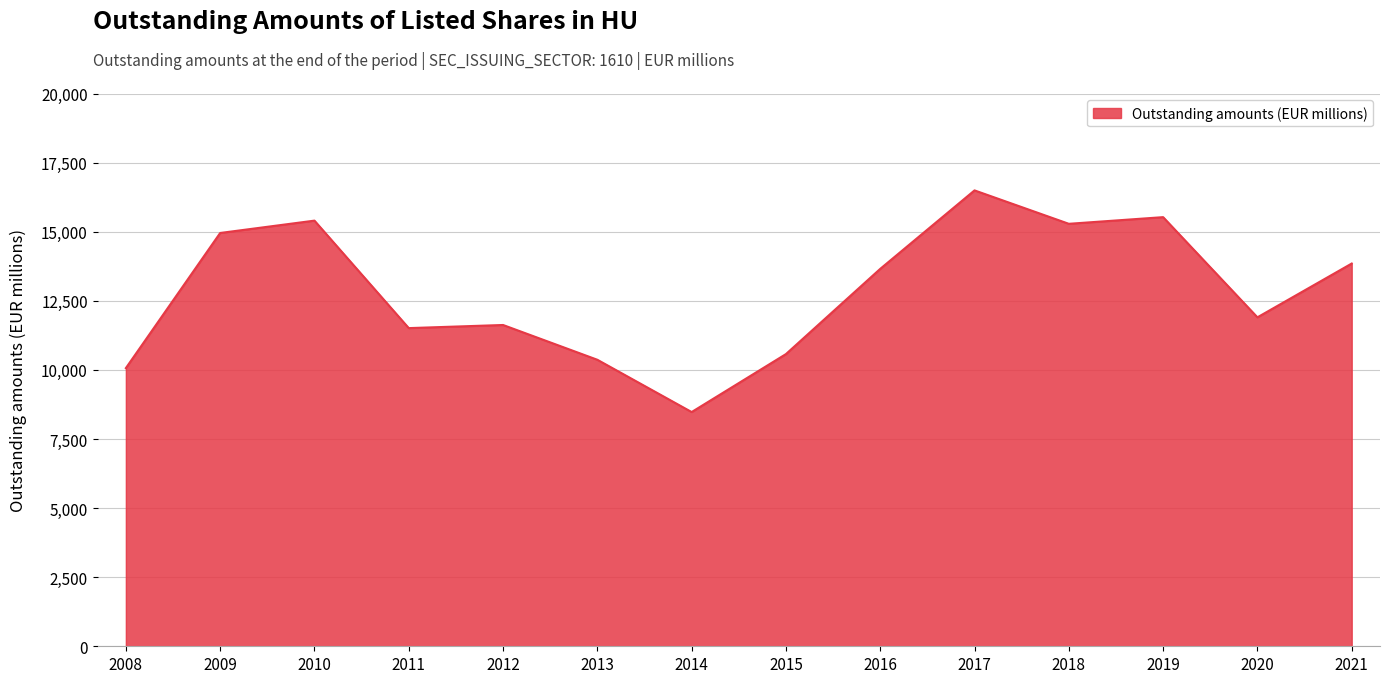

Where is the first local maximum?

2010